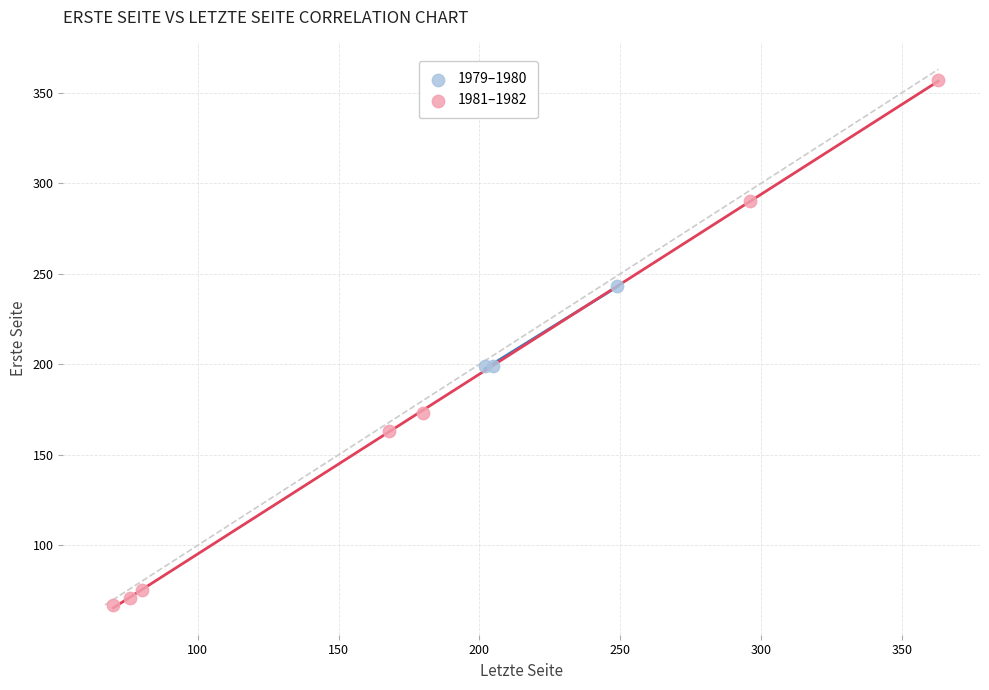

Which series contains the highest Y value?

1981–1982